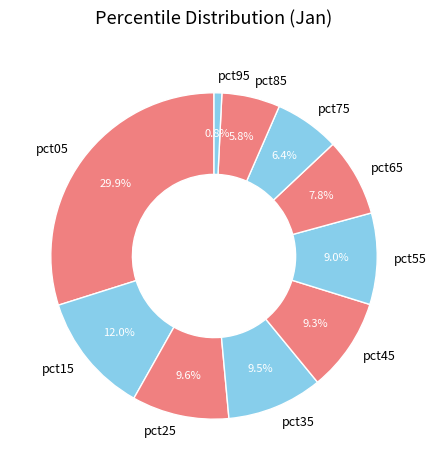

Which has a higher value, pct25 or pct95?

pct25